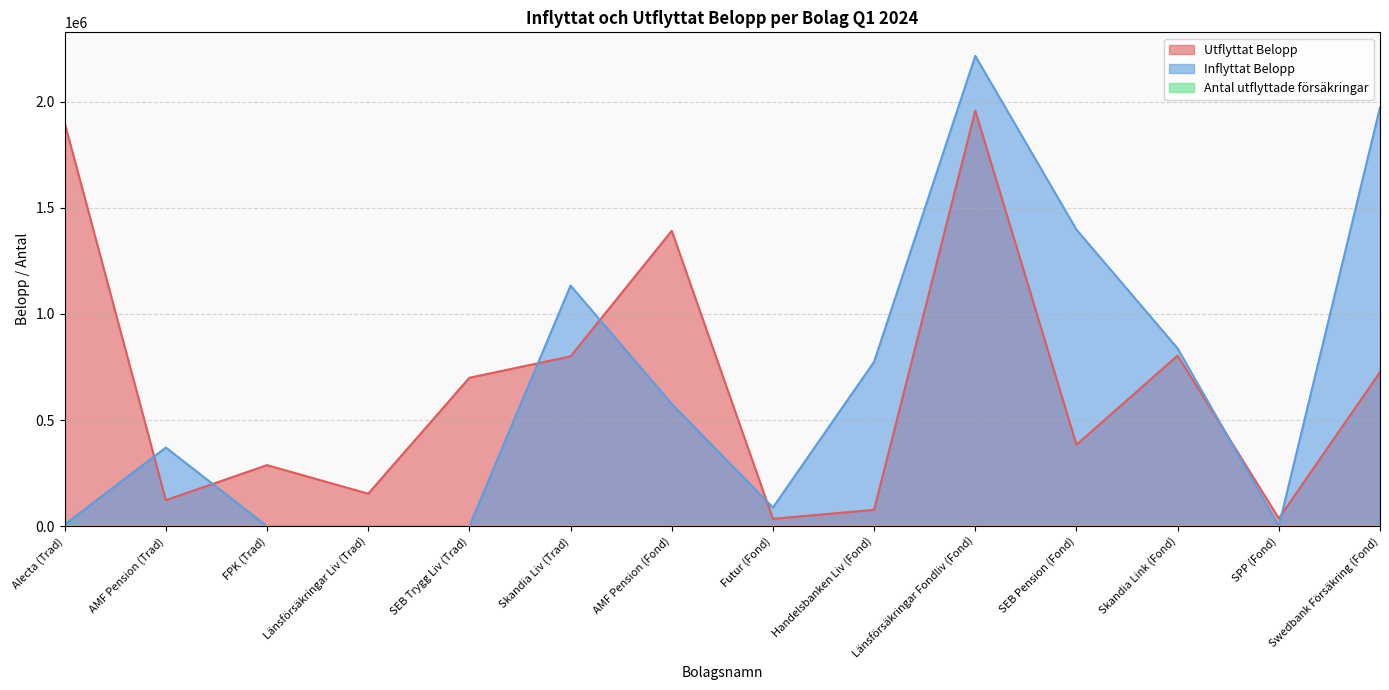

At which category is the sum across all series the highest?

Länsförsäkringar Fondliv (Fond)